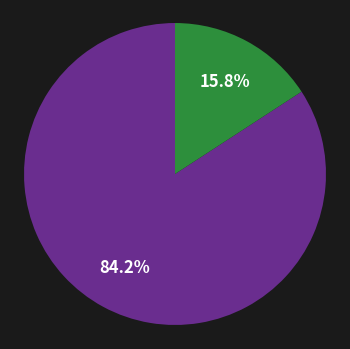

How many slices are in this pie chart?

2